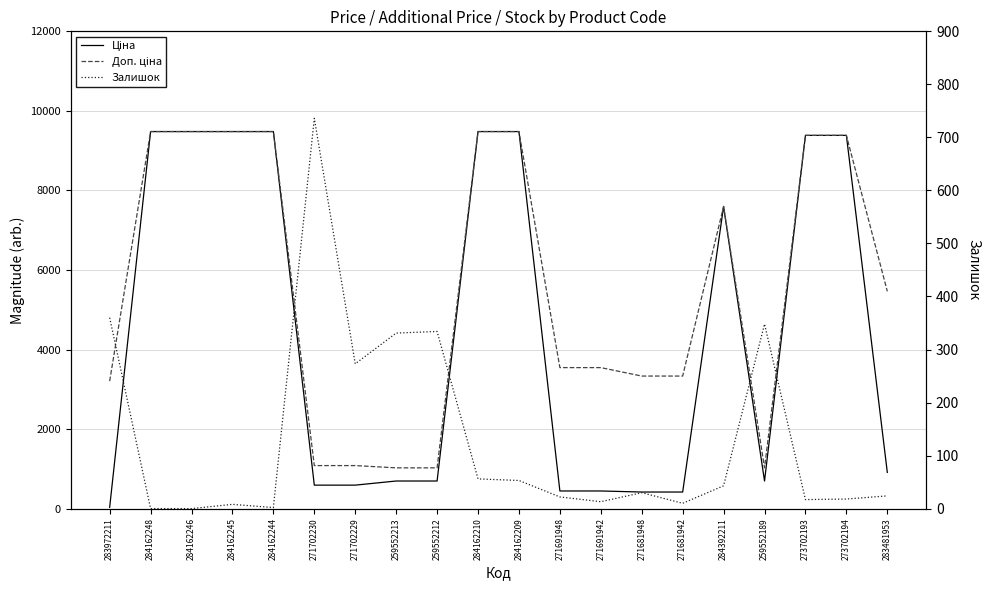

At how many categories does at least one series exceed 7700?

8